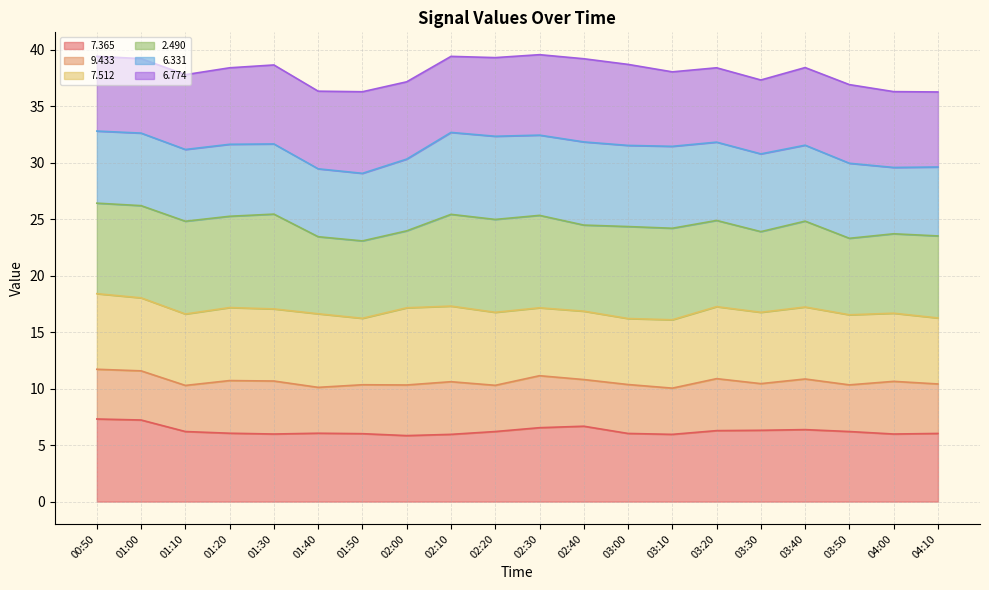

How many interior local peaks does the   2.490 series have?

6